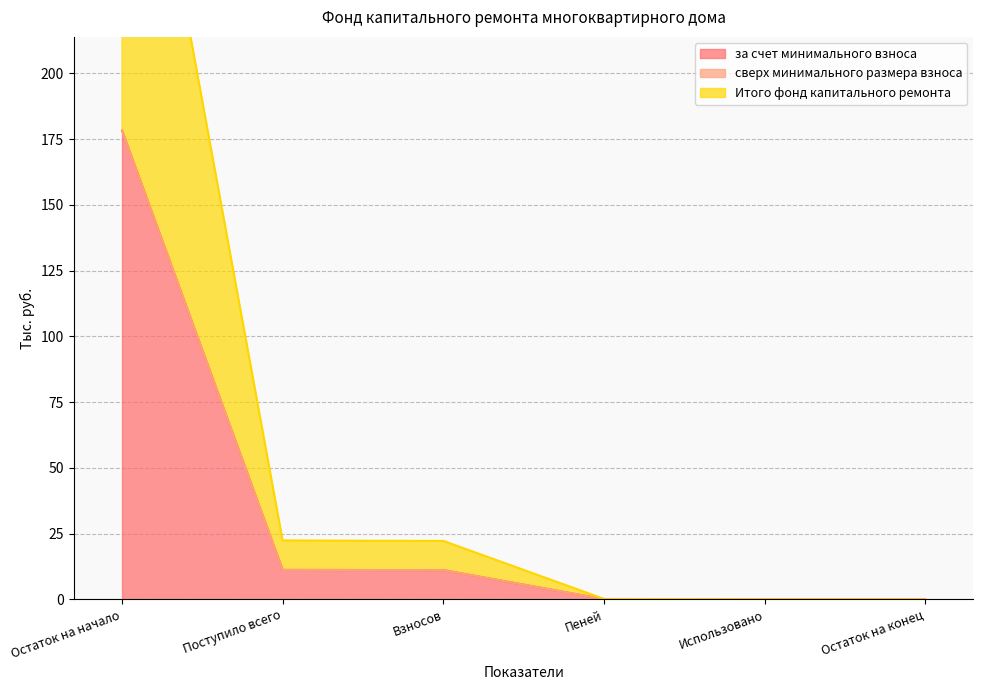

True or false: за счет минимального взноса has a value of -66.3 at Использовано.

False